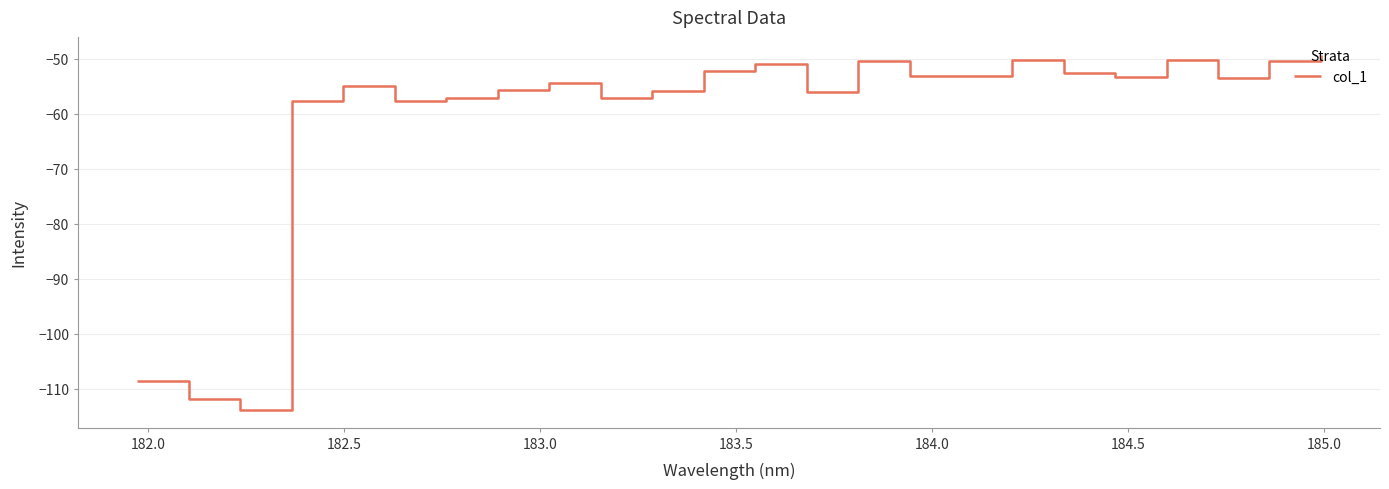

True or false: the data has more than 2 interior local peaks.

True